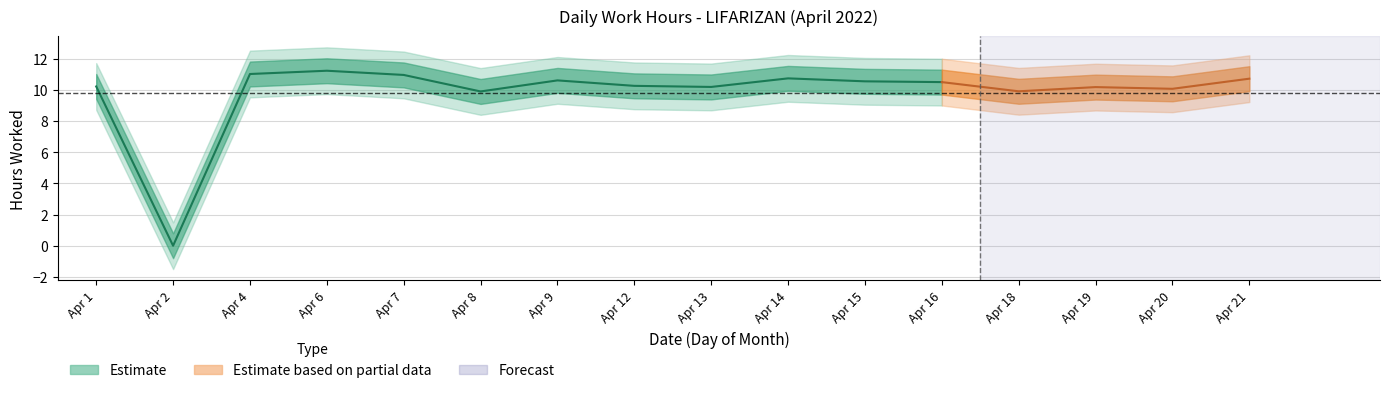

What is the change in value from 4 to 20?

-0.9